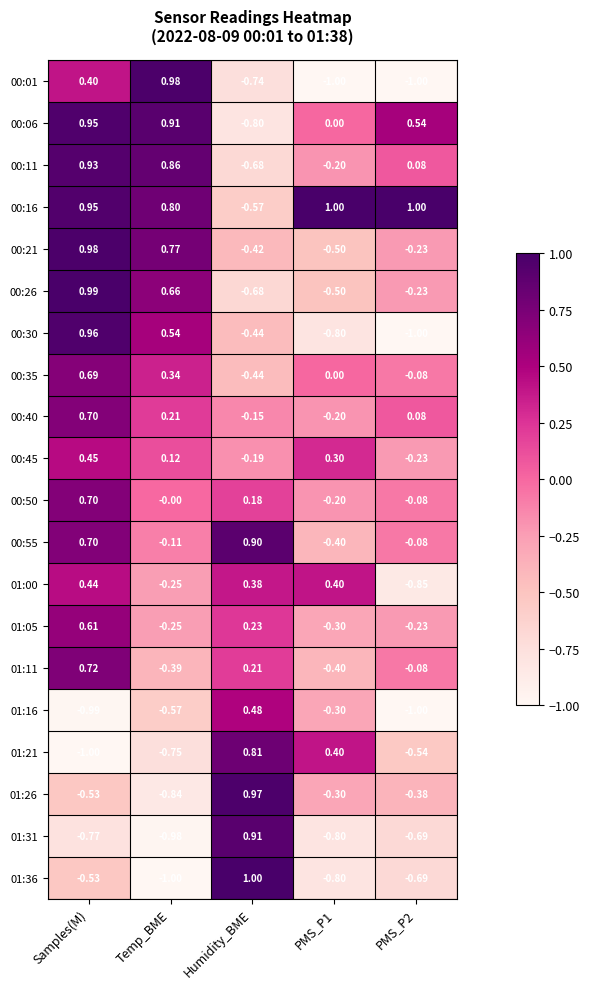

Is the value of 01:36 at Temp_BME greater than the value of 00:45 at Samples(M)?

No